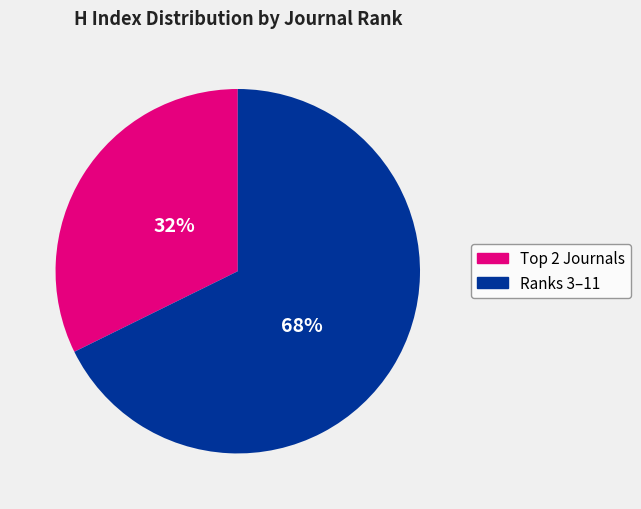

Is there any slice that represents more than half of the pie?

Yes